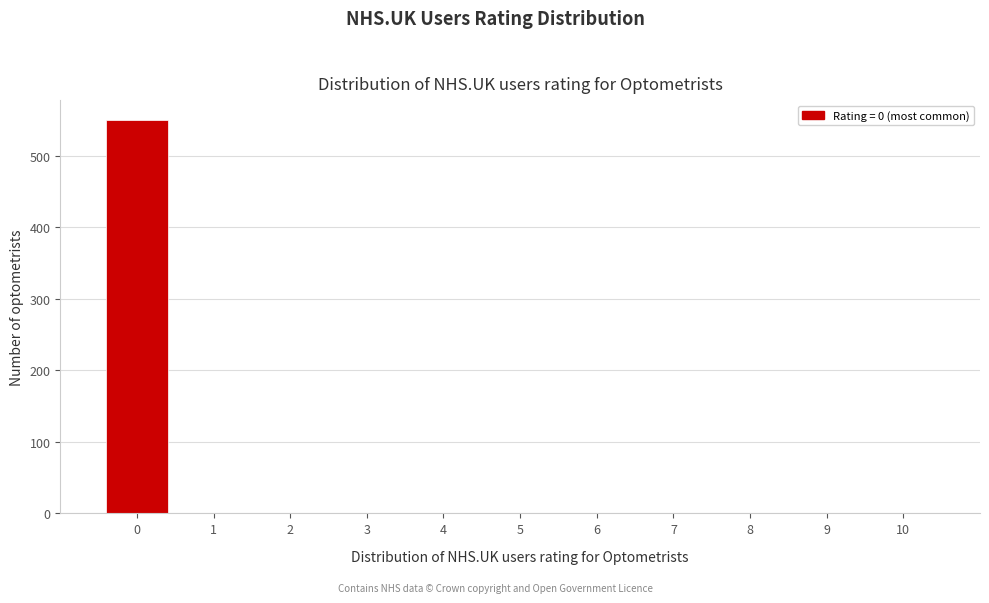

Reading left to right, transcribe this chart: for each bar, give the range it covers on the x-axis and its height. The values are not printed on the chart, so give them approximately, as read against the axis.

-0.5 to 0.5: 550
0.5 to 1.5: 0
1.5 to 2.5: 0
2.5 to 3.5: 0
3.5 to 4.5: 0
4.5 to 5.5: 0
5.5 to 6.5: 0
6.5 to 7.5: 0
7.5 to 8.5: 0
8.5 to 9.5: 0
9.5 to 10.5: 0